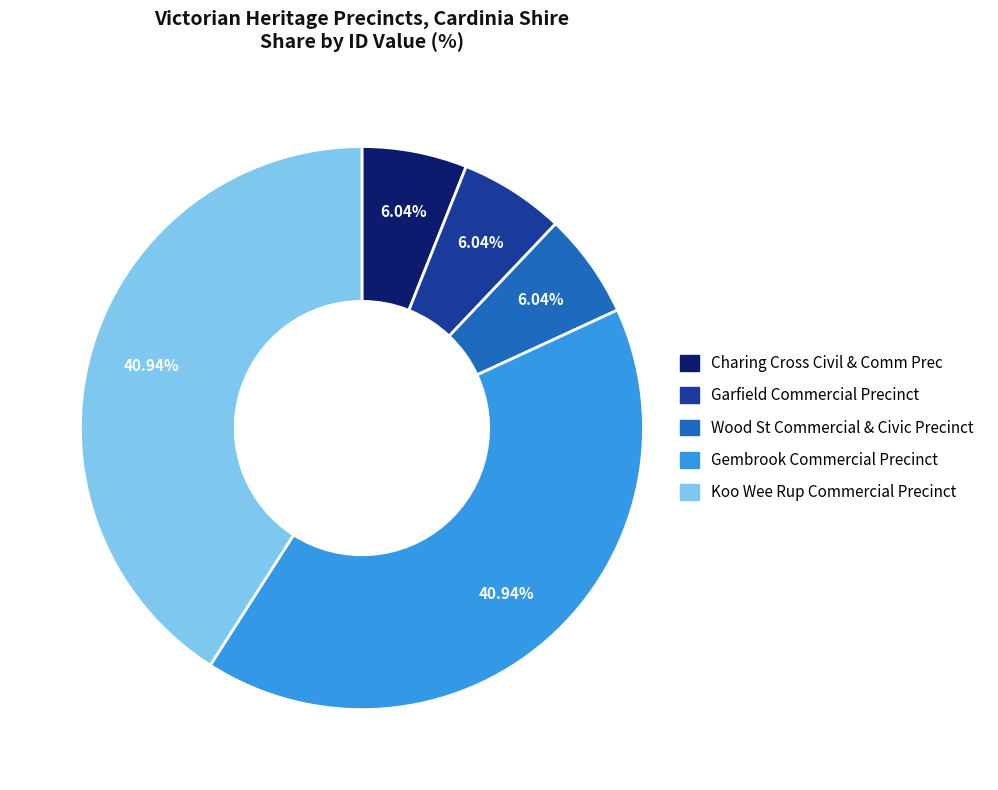

What is the ratio of the value at Gembrook Commercial Precinct to the value at Wood St Commercial & Civic Precinct?

6.8